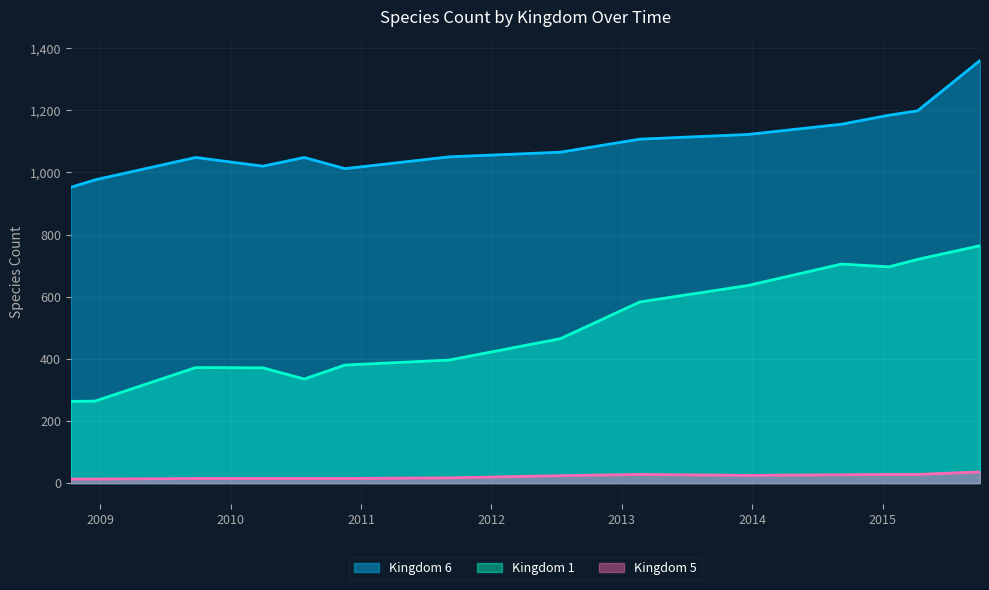

Rank the series at 2013-02-20 from lowest to highest value.

Kingdom 5, Kingdom 1, Kingdom 6